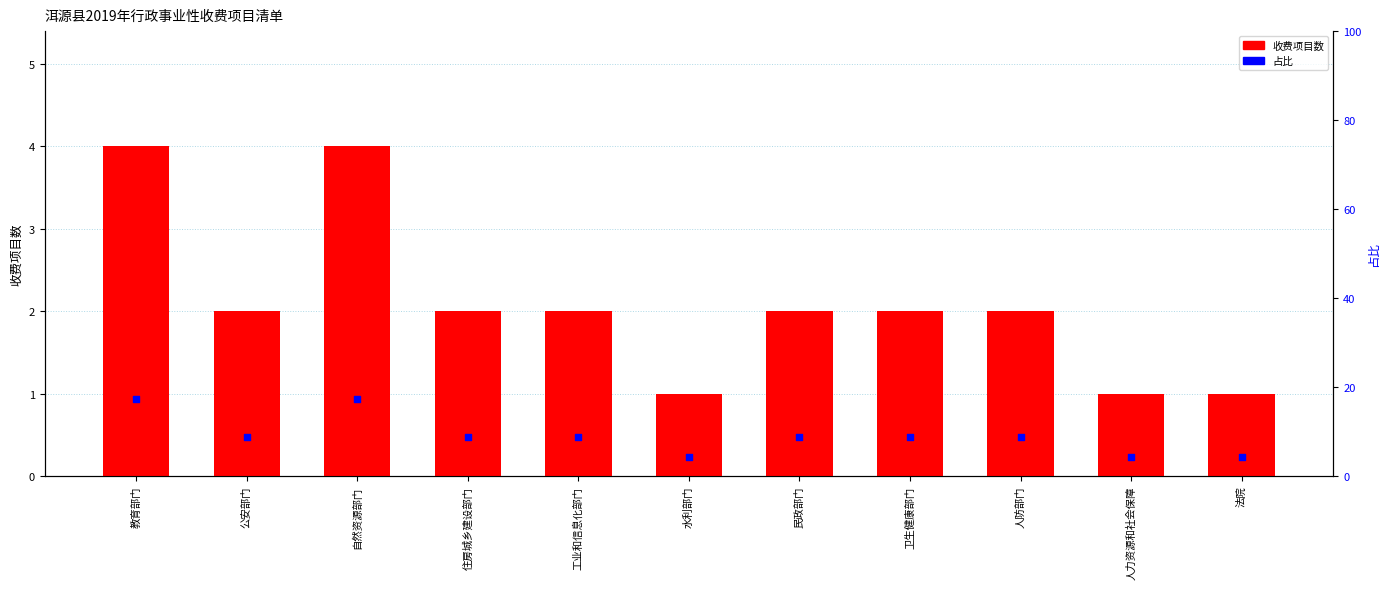

Which series reaches the minimum Y coordinate?

收费项目数